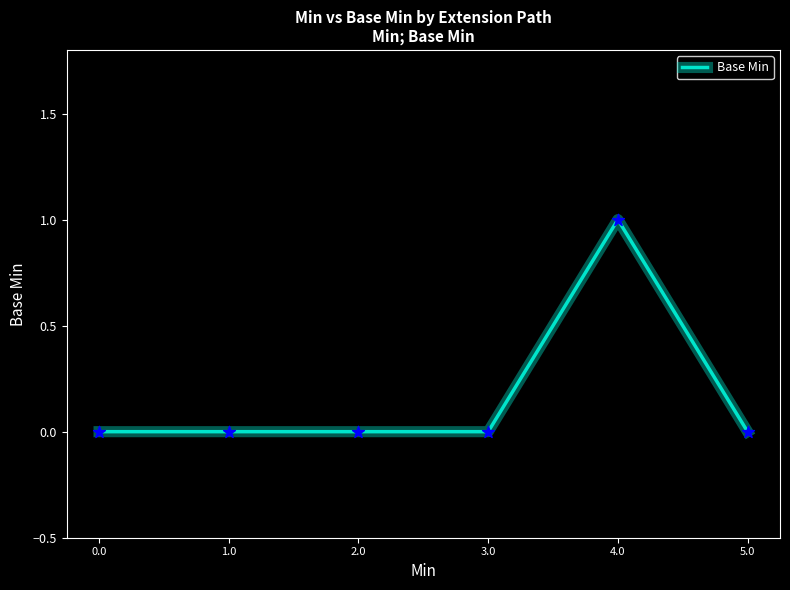

Which has a higher value, 4.0 or 3.0?

4.0